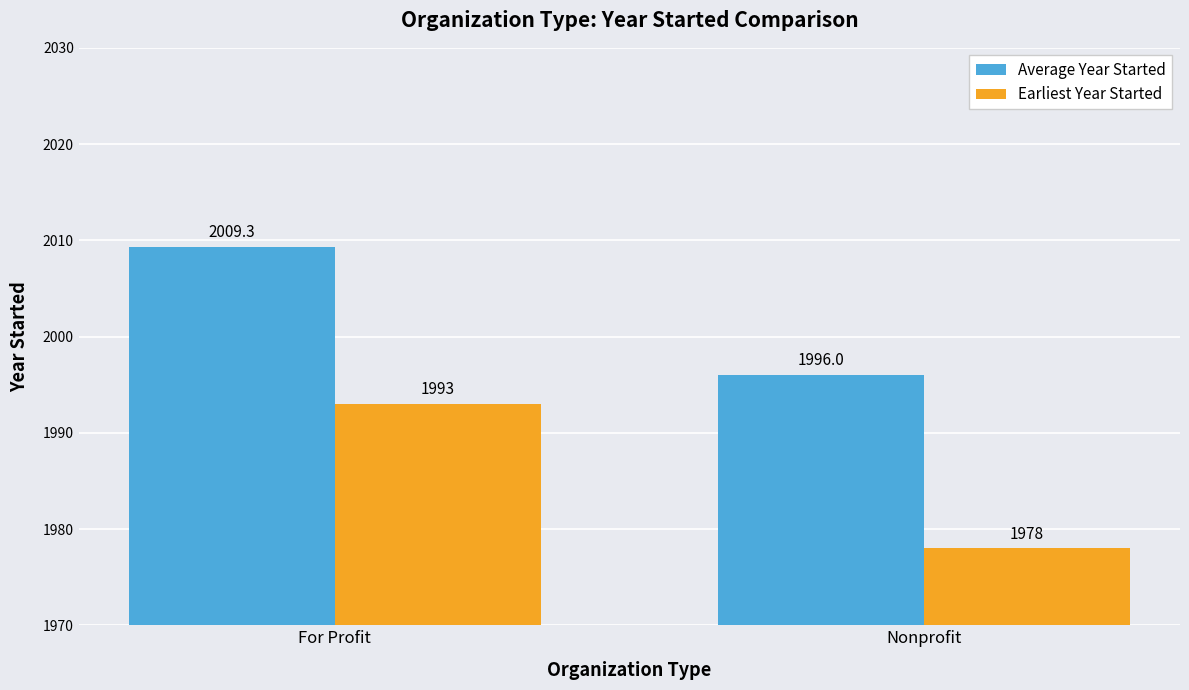

Which series has the largest total across all categories?

Average Year Started